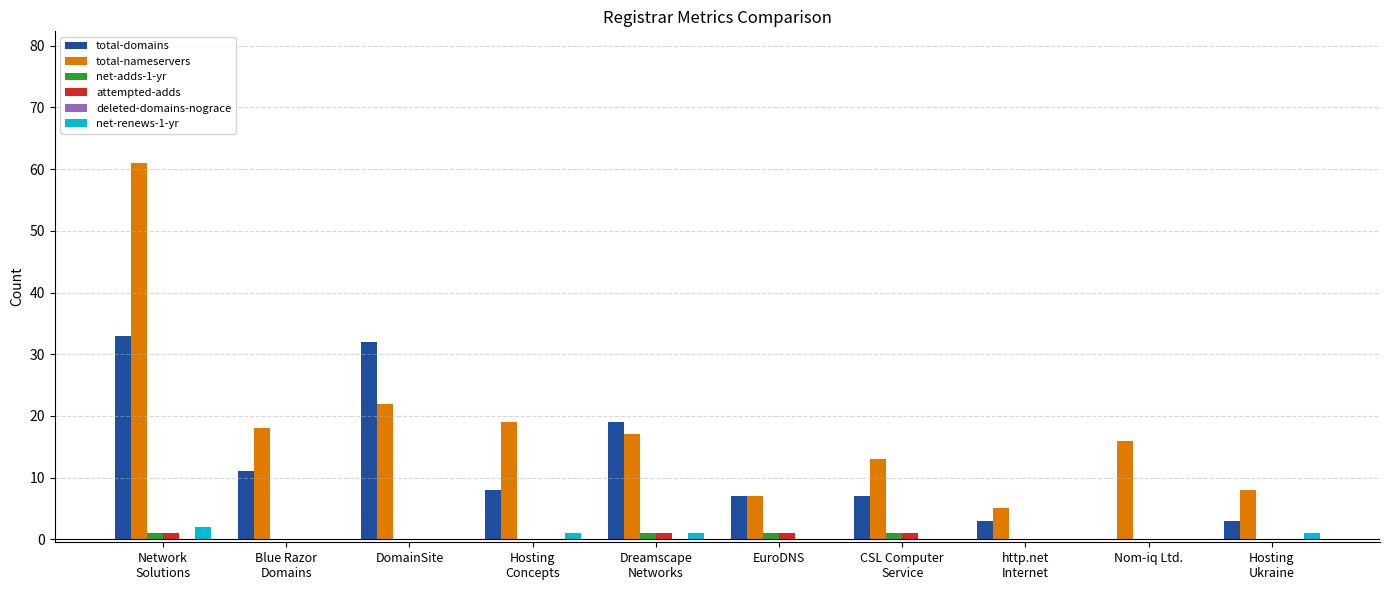

Which series changed the most between DomainSite and EuroDNS?

total-domains